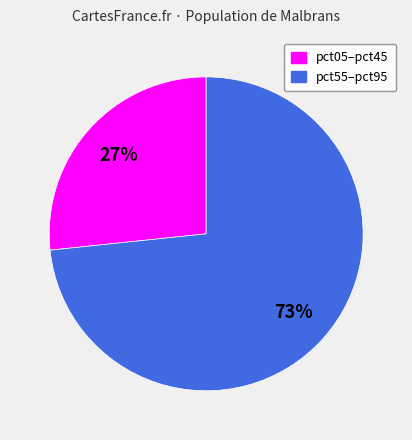

To the nearest percent, what is the average slice percentage?

50%